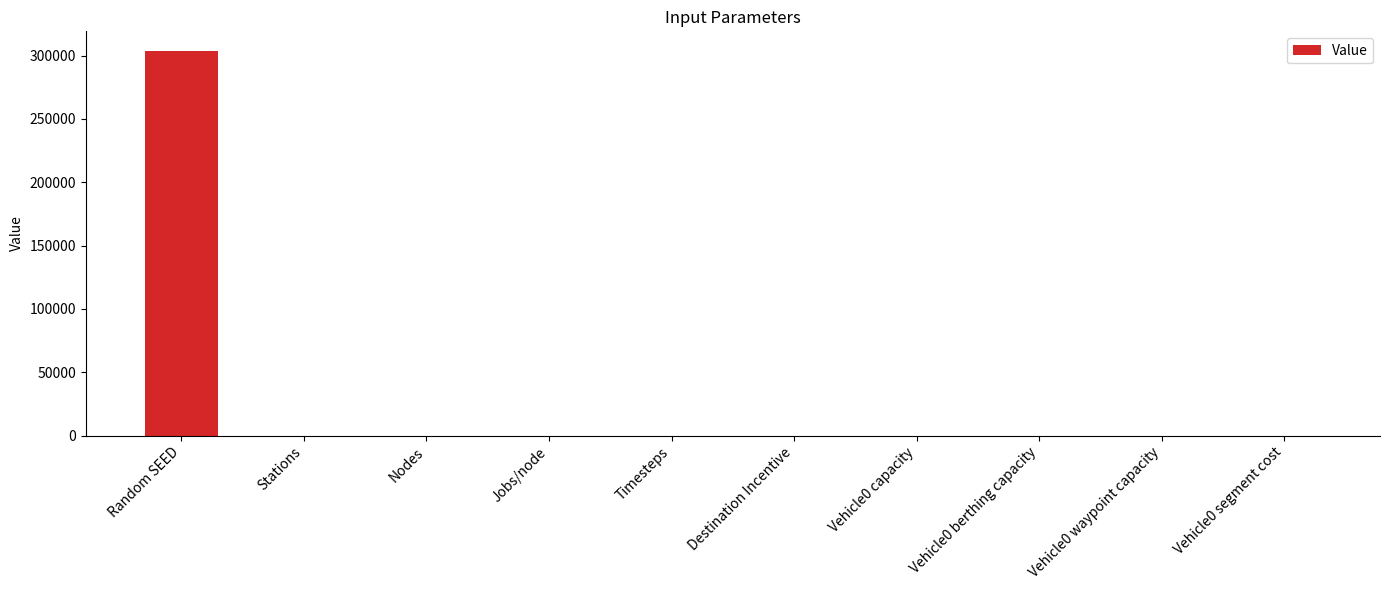

At which category does the chart reach its peak across all series?

Random SEED